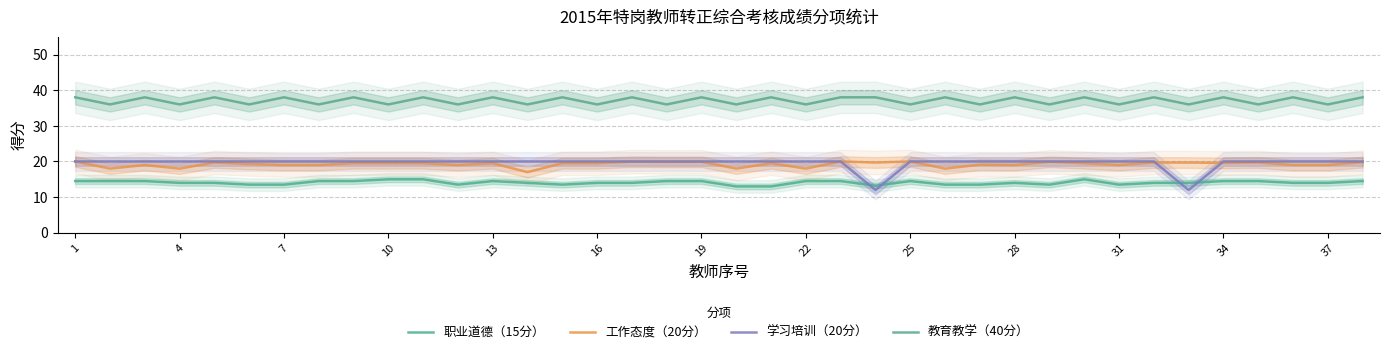

Which has a higher value, 14 or 13?

13